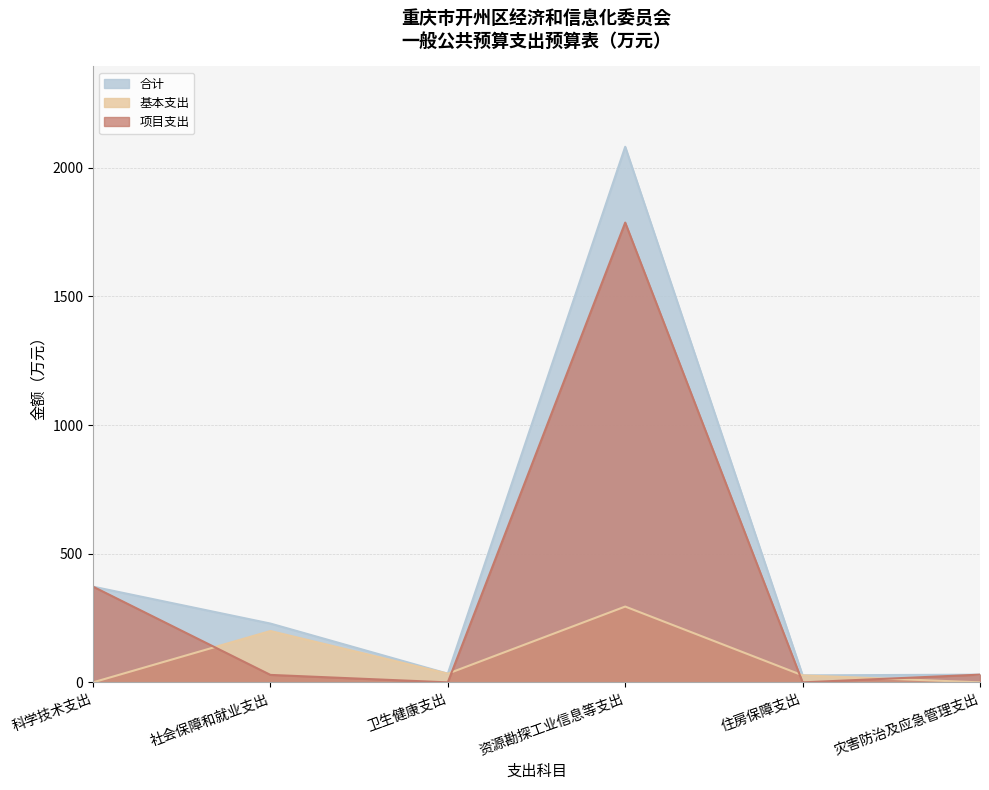

Rank the series by their maximum value, from lowest to highest.

基本支出, 项目支出, 合计